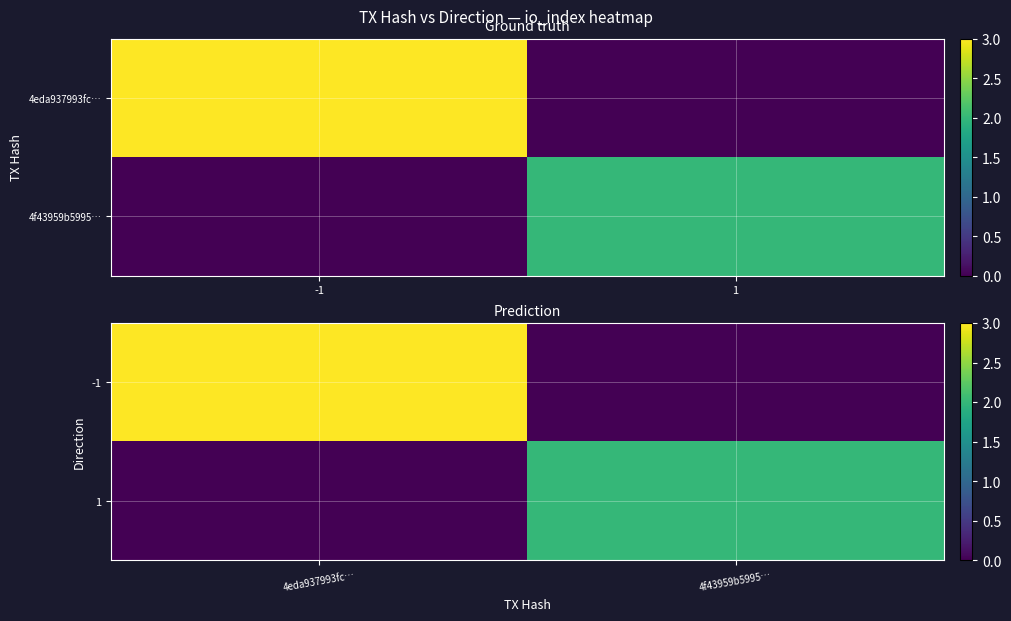

Is the value of -1 at 4f43959b5995… greater than the value of 1 at 4eda937993fc…?

No